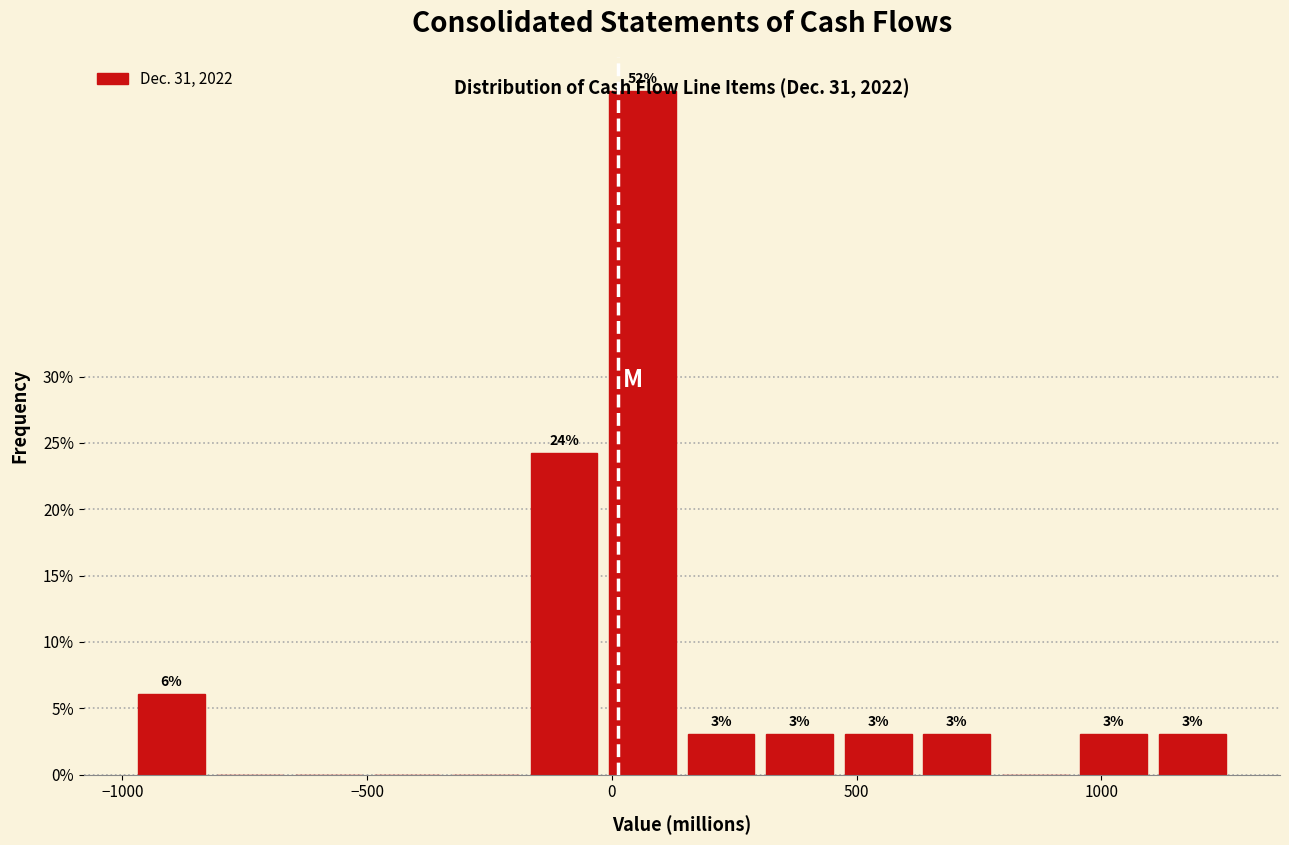

Around what value on the x-axis is the tallest bar? Give the approximate position of its centre, as read against the axis.

50